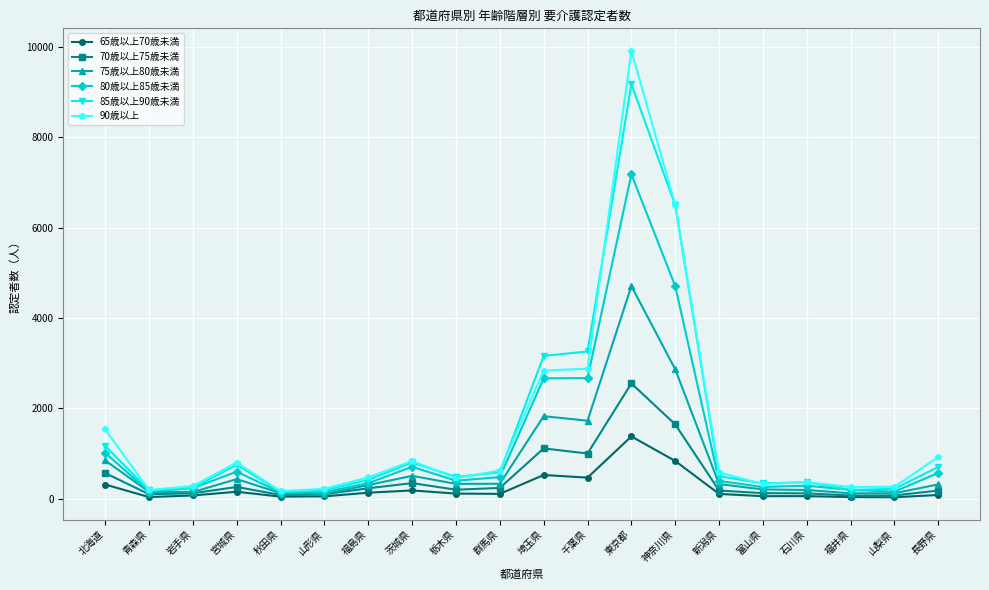

True or false: 70歳以上75歳未満 has more than 1 points higher than both neighbors.

True